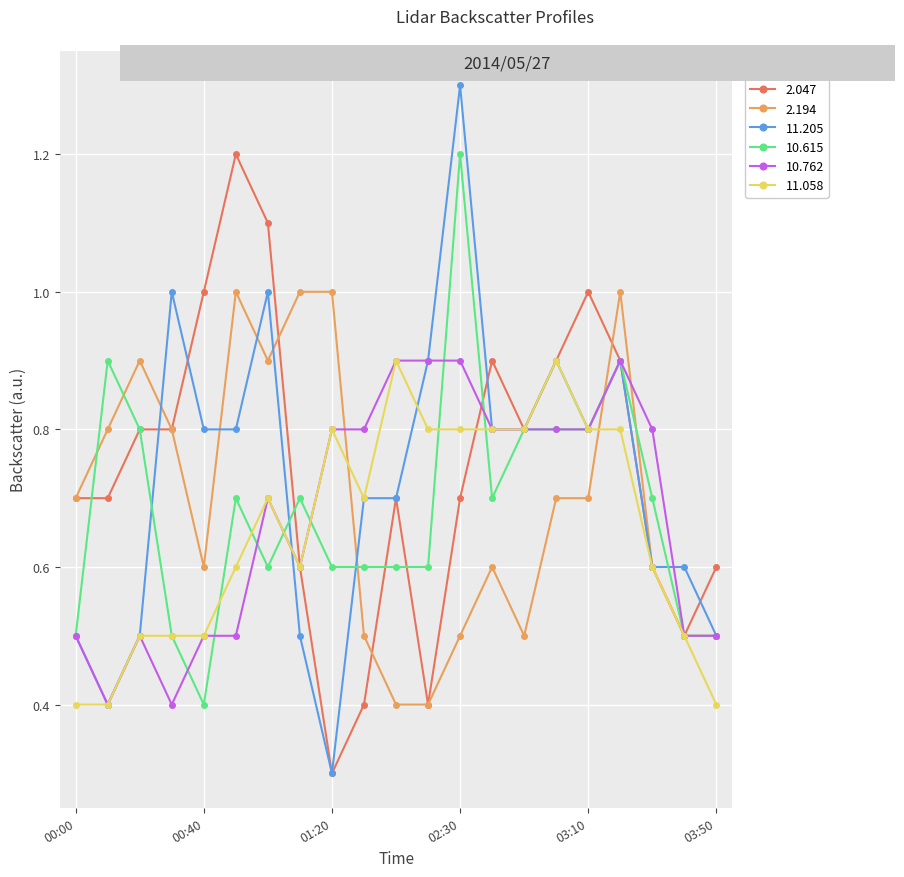

At how many categories does at least one series exceed 0?

21